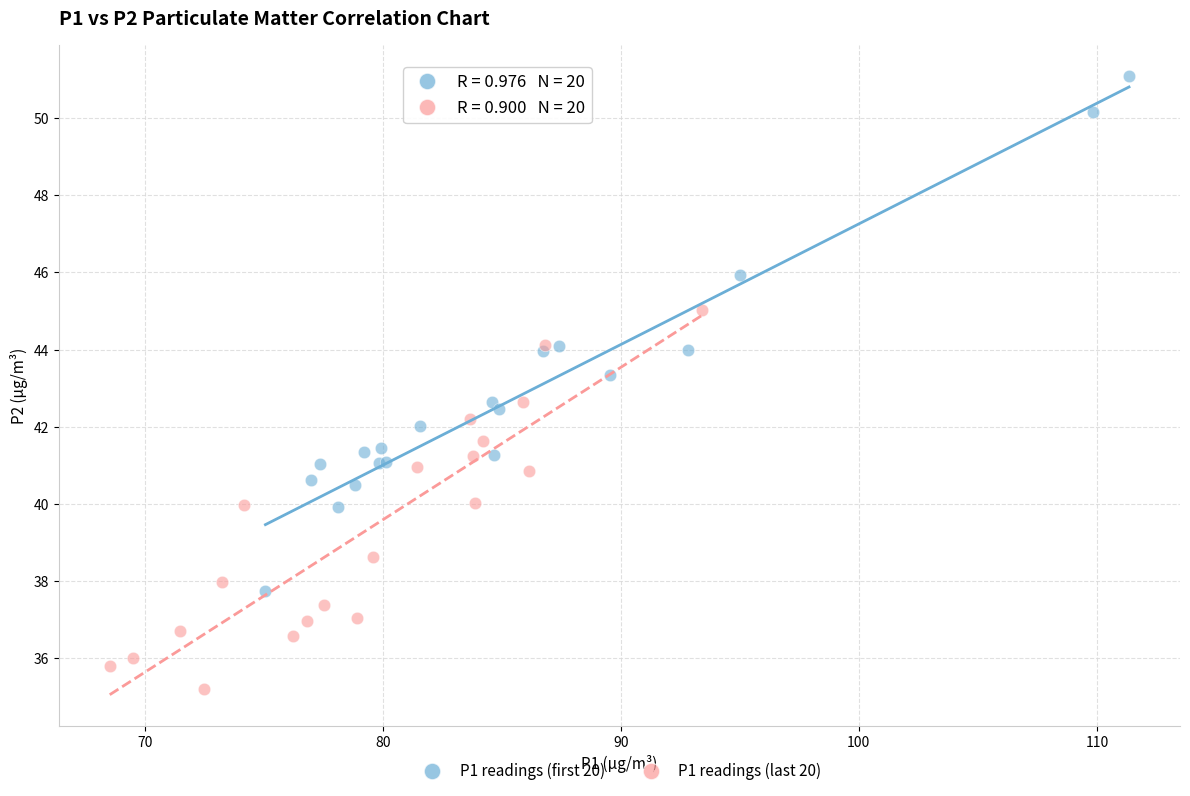

Which series reaches the minimum Y coordinate?

P1 readings (last 20)